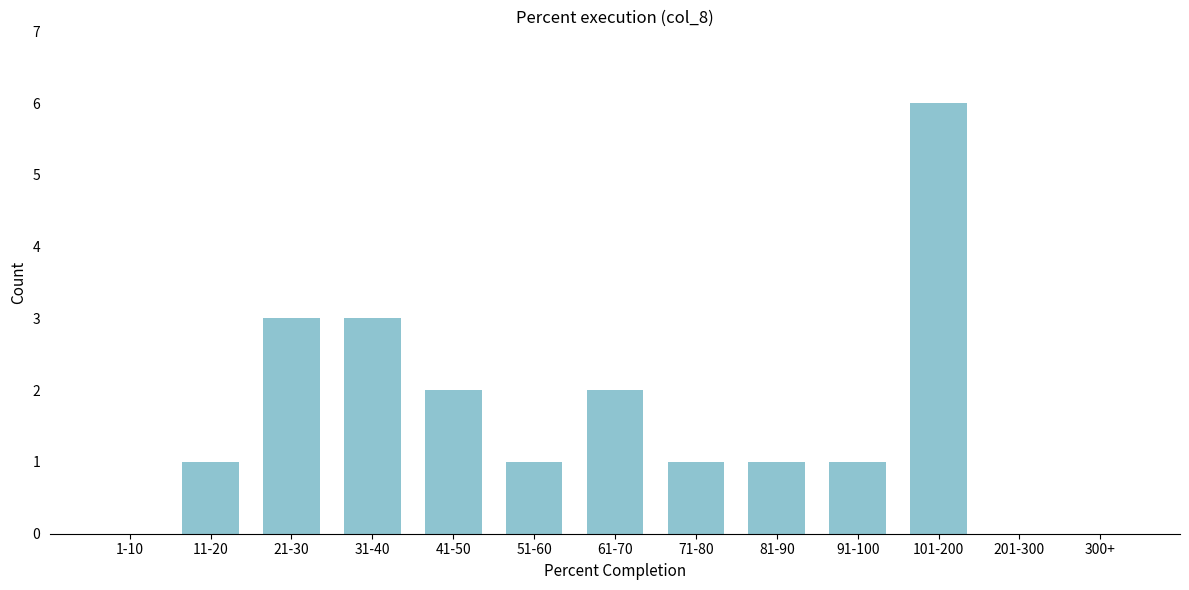

Reading right to left, transcribe all the data shown in this chart.

300+=0	201-300=0	101-200=6	91-100=1	81-90=1	71-80=1	61-70=2	51-60=1	41-50=2	31-40=3	21-30=3	11-20=1	1-10=0